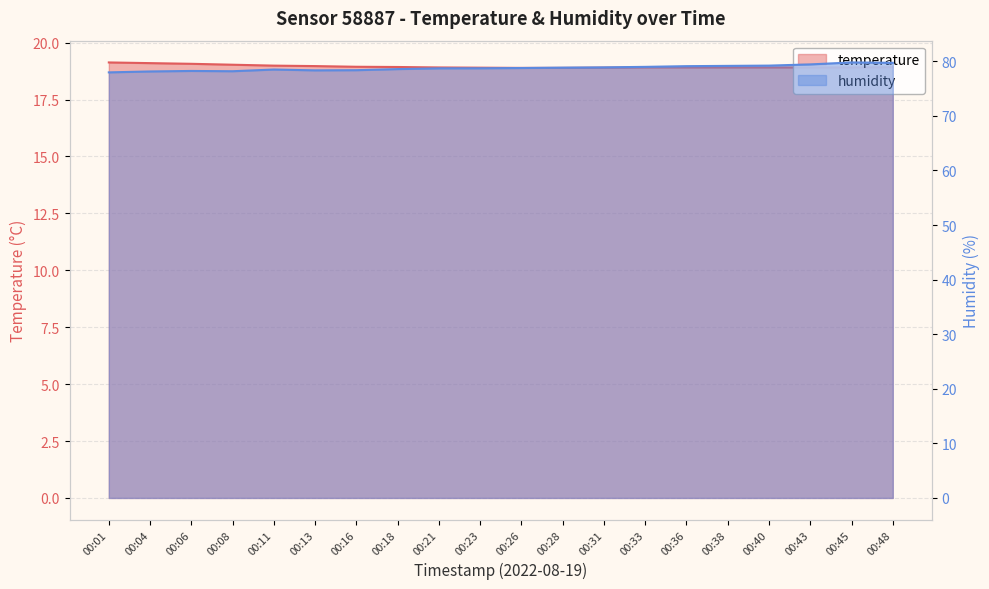

What is the value of the humidity point at the 13th from the left?

78.9